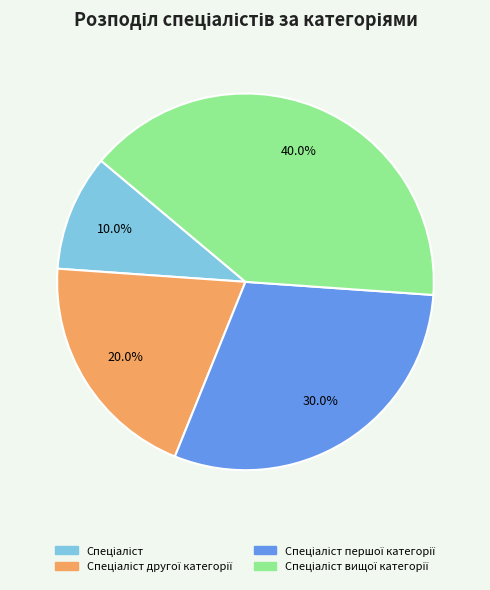

Is there any slice that represents more than half of the pie?

No